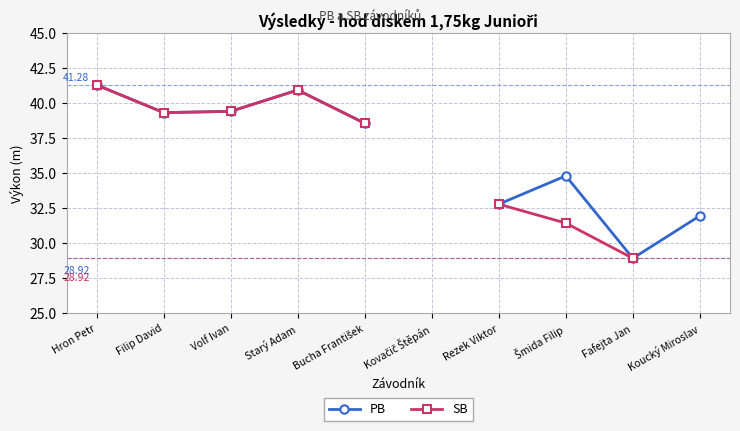

What is the difference between the maximum and minimum values in the PB series?

12.4